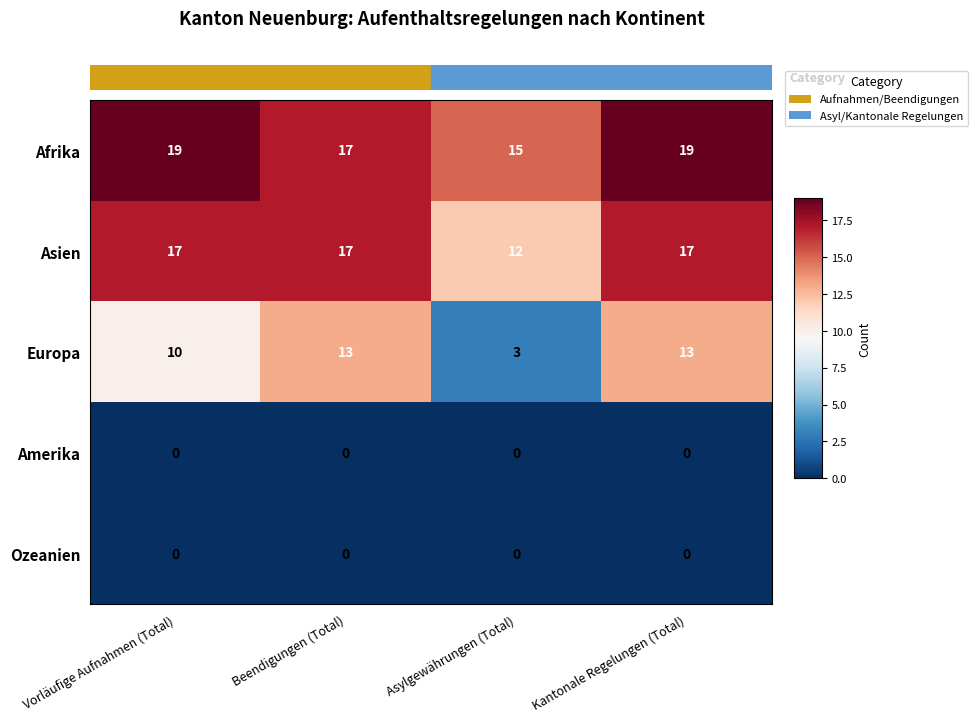

At how many categories does at least one series exceed 18?

2